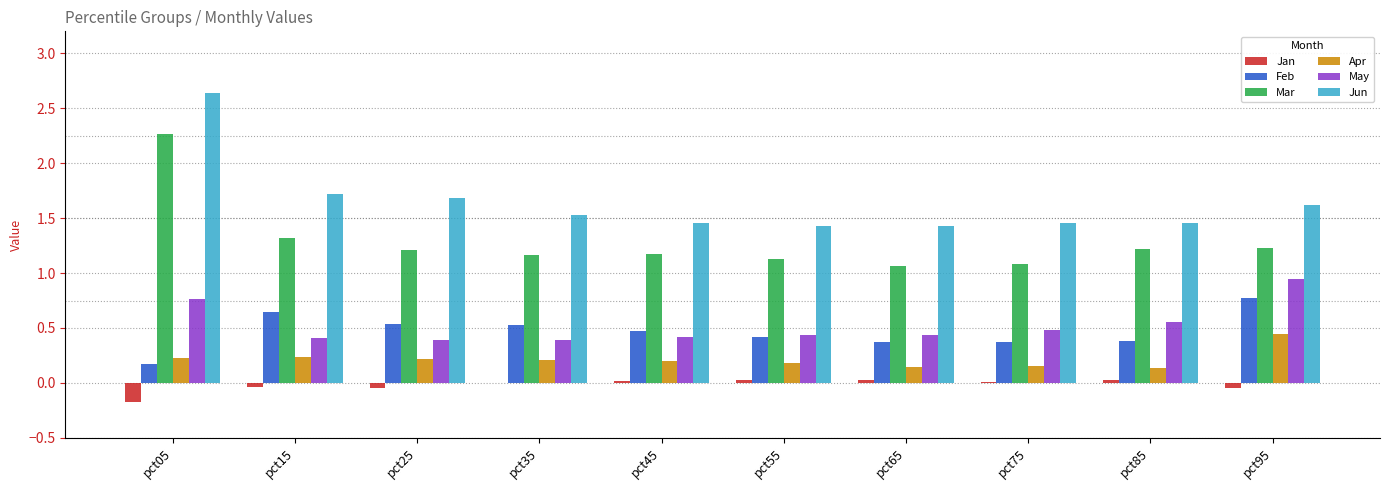

Are the bars horizontal?

No